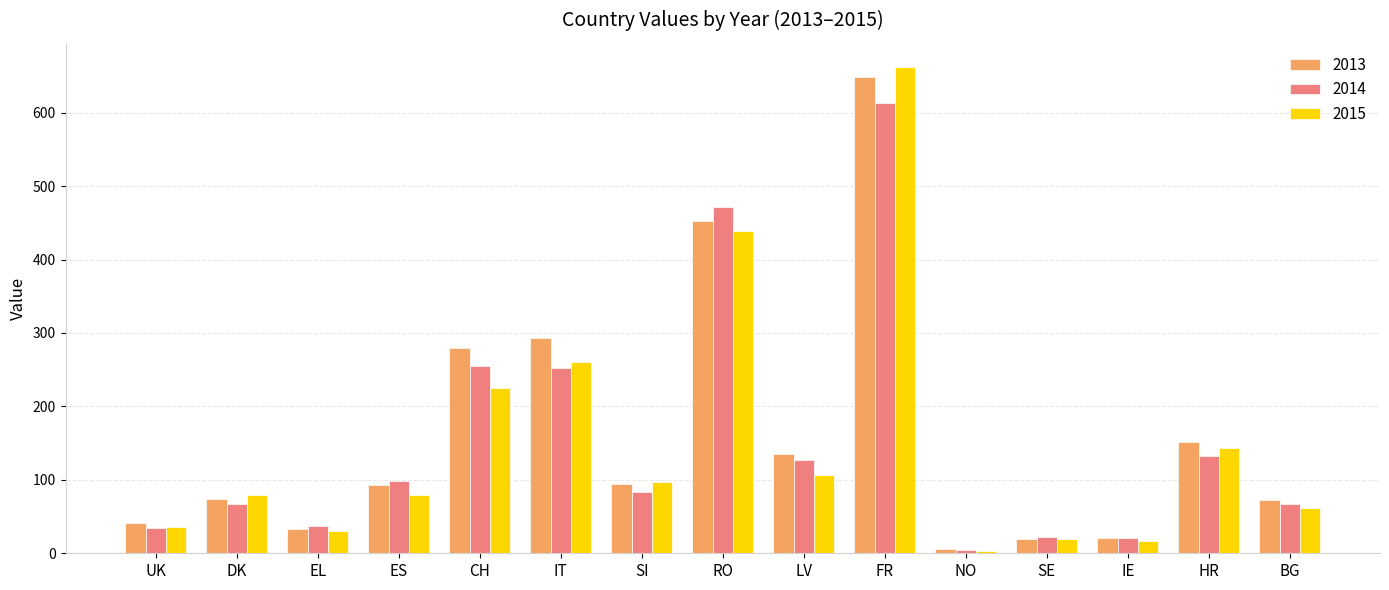

What is the spread (max minus min) of values at LV?

28